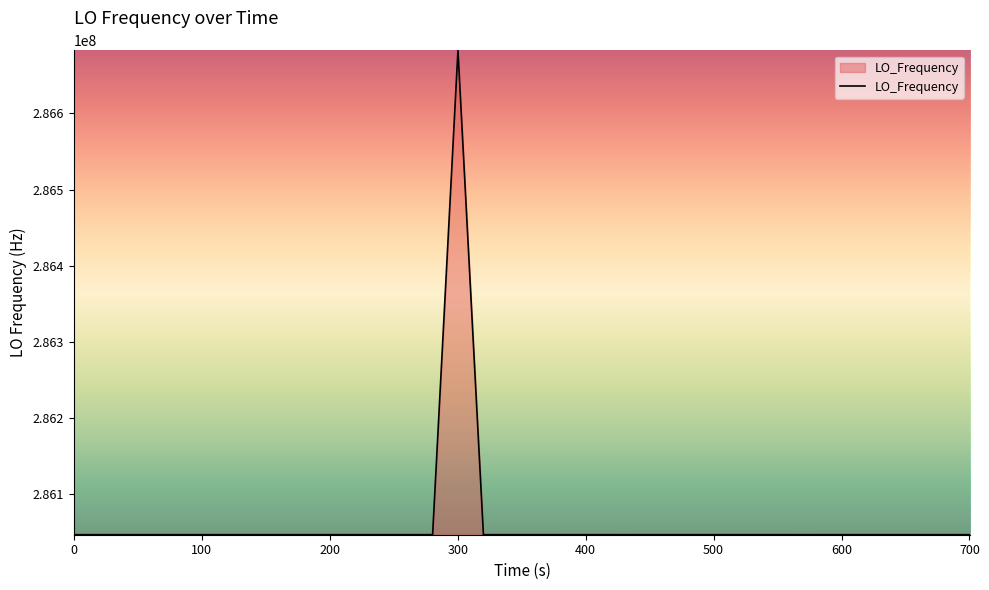

What is the maximum value shown in the chart?

286682704.0